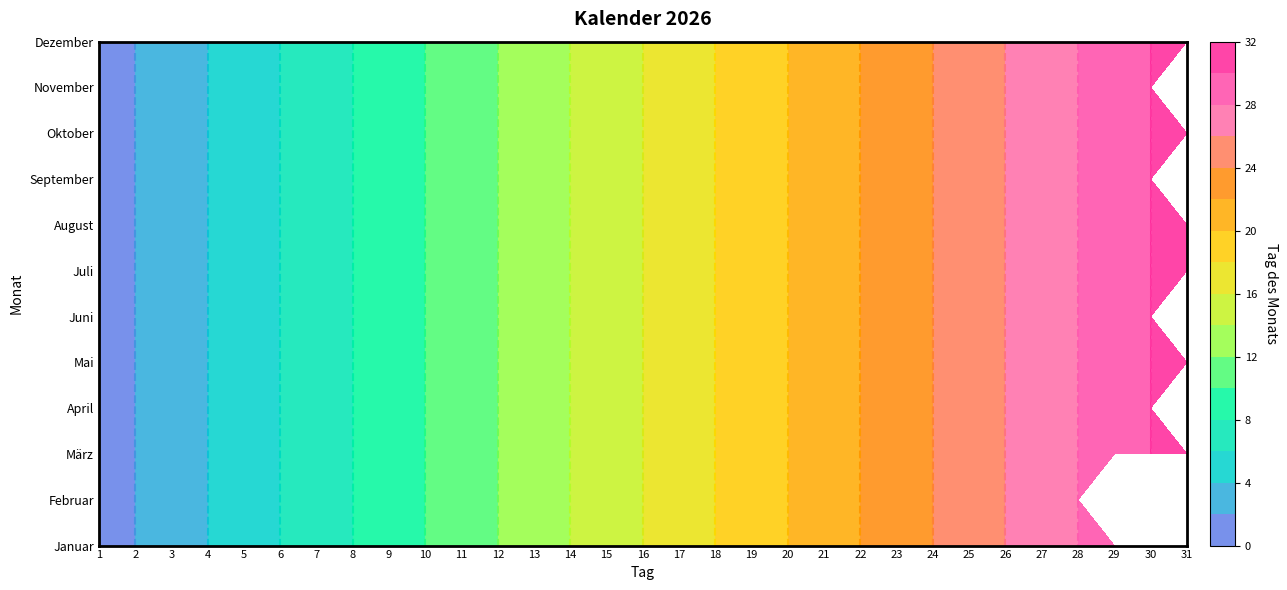

At which label is Juli closest to 16?

16